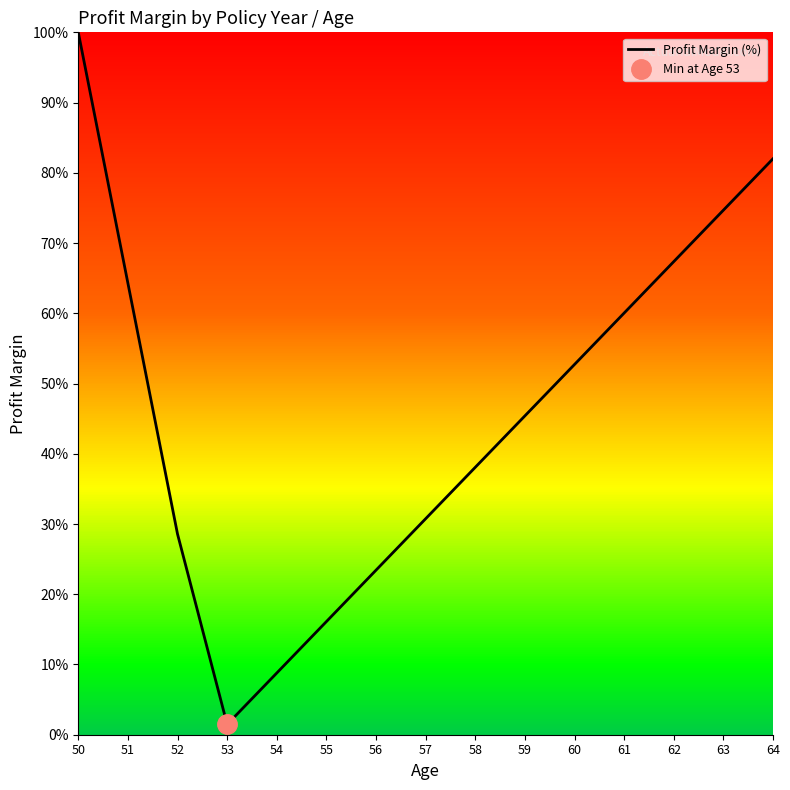

Reading left to right, extract all data points from this chart.

50=100.0	51=64.3	52=28.6	53=1.5	54=8.8	55=16.1	56=23.4	57=30.7	58=38.1	59=45.4	60=52.7	61=60.0	62=67.4	63=74.7	64=82.0